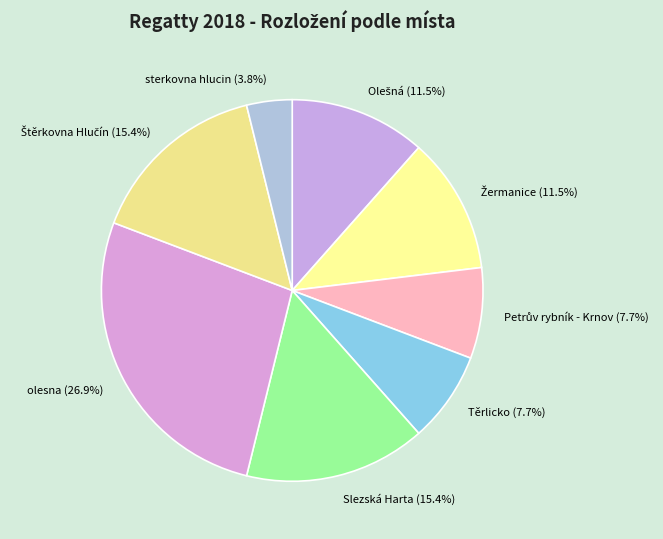

What portion of the pie excludes Těrlicko (7.7%)?

92.3%